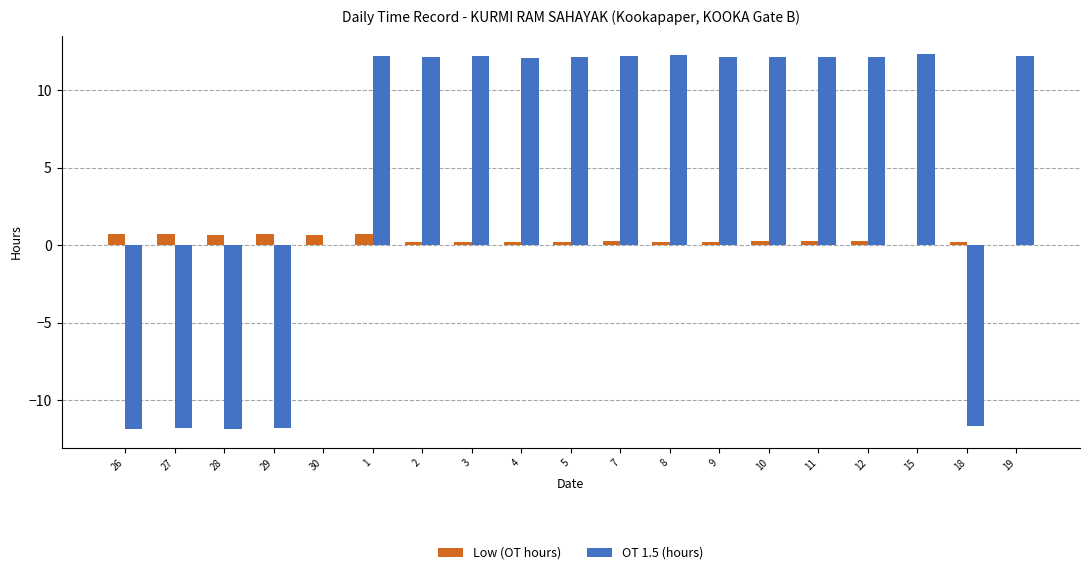

What is the maximum value shown in the chart?

12.3